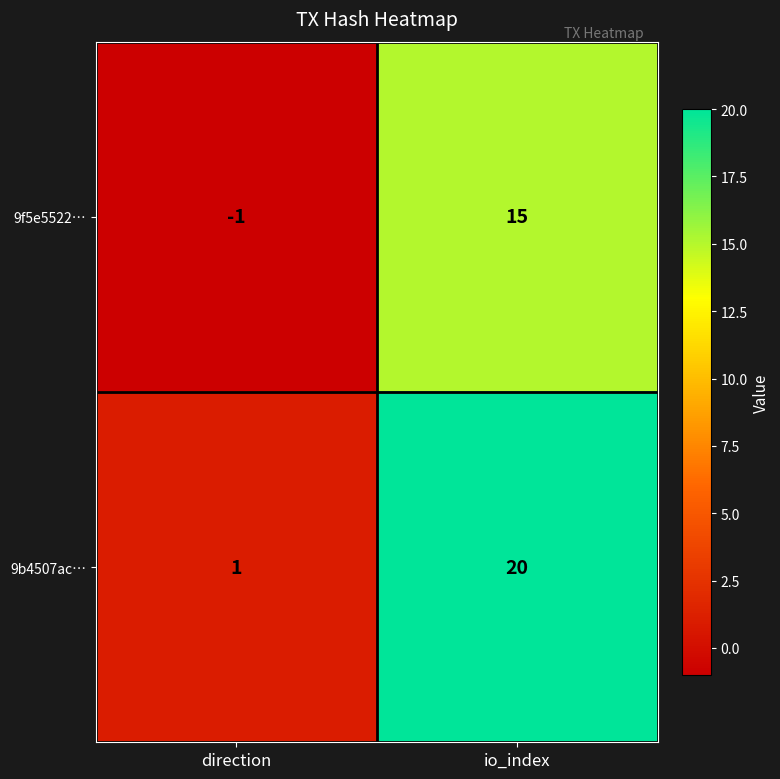

List the series in order of their overall mean, lowest first.

9f5e5522…, 9b4507ac…